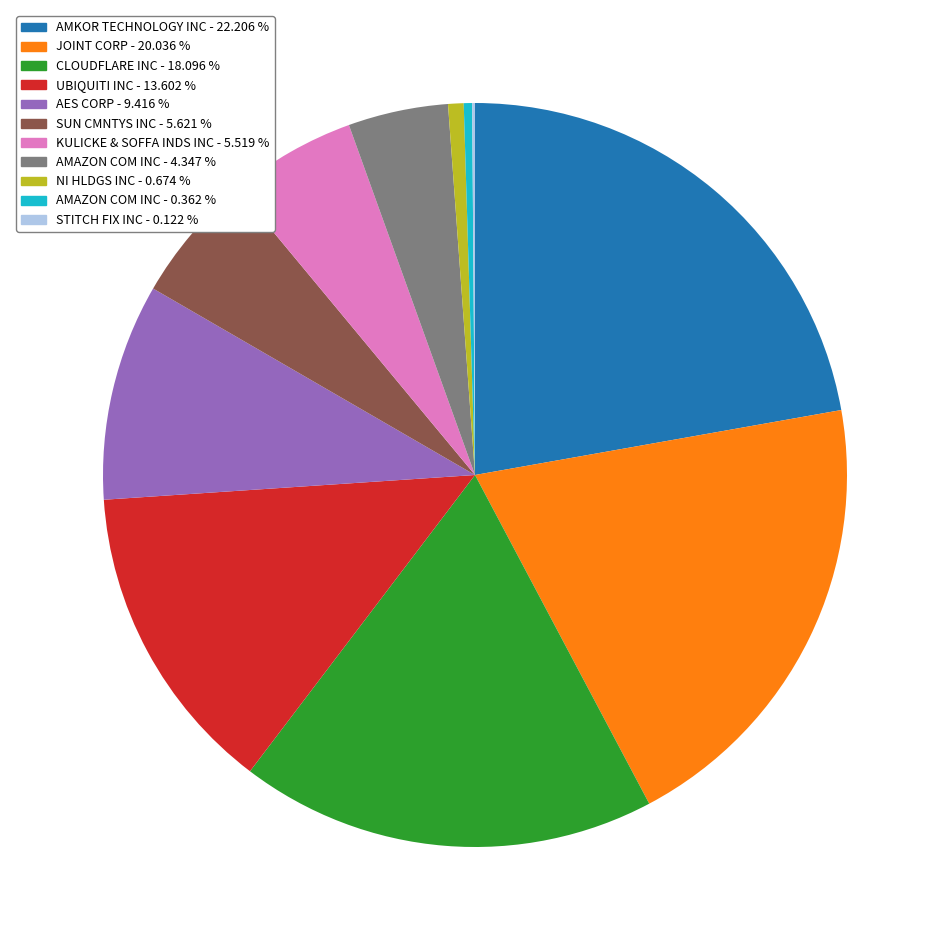

Does any single category account for the majority?

No